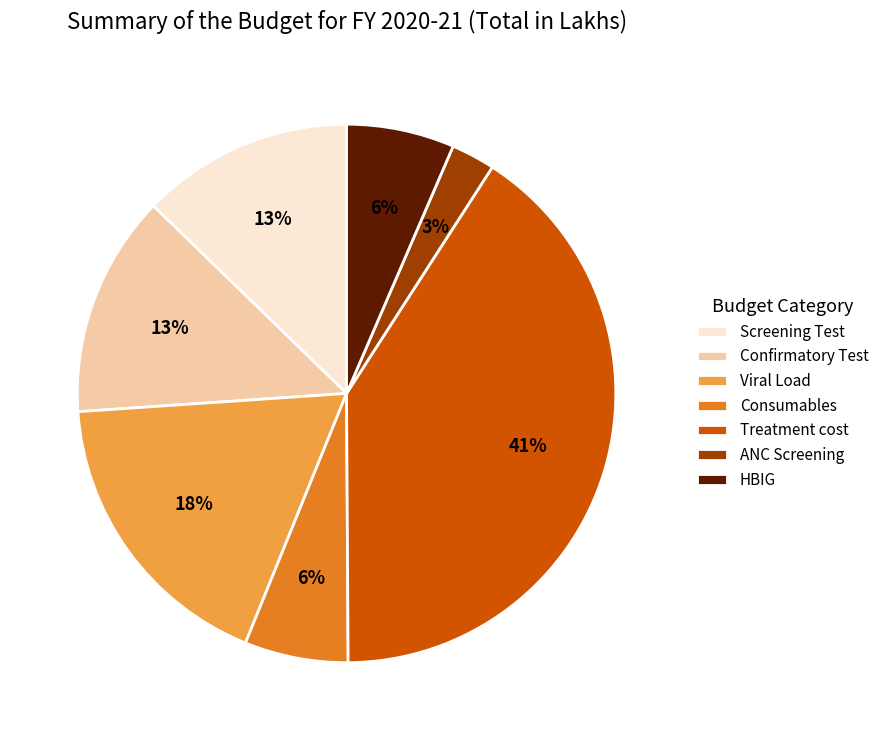

What is the smallest slice in the pie chart?

ANC Screening